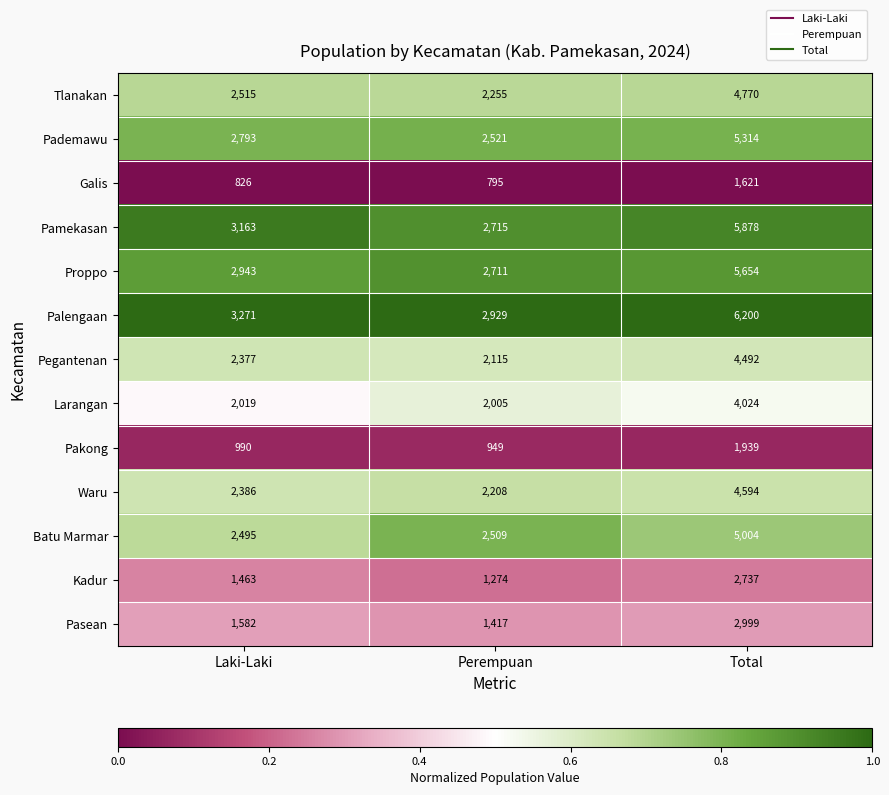

Count the number of categories in the chart.

3